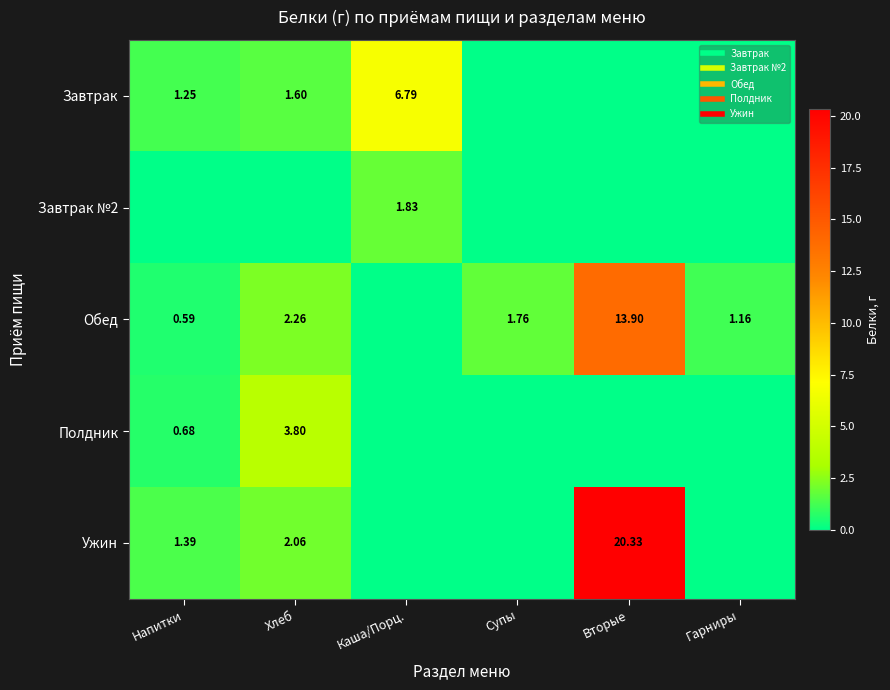

At how many categories does at least one series exceed 15?

1